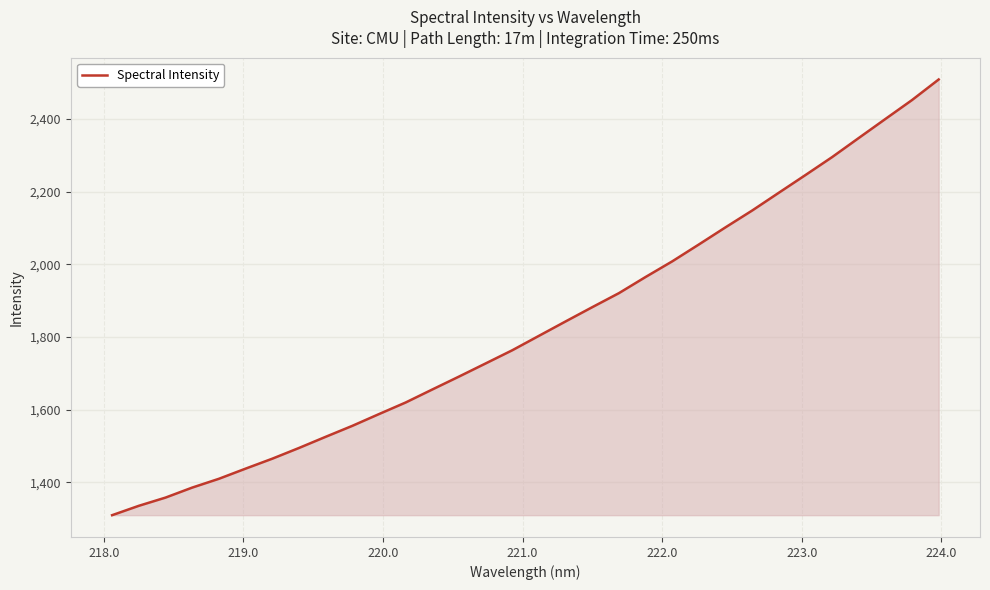

What is the minimum value shown in the chart?

1309.6